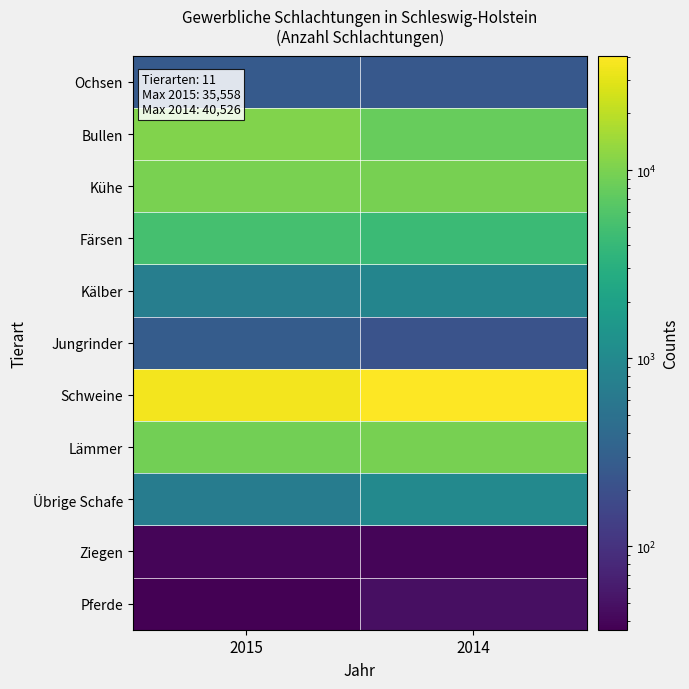

Reading right to left, extract all data points from this chart.

Ochsen: 2014=250	2015=262
Bullen: 2014=7873	2015=10825
Kühe: 2014=9570	2015=9853
Färsen: 2014=4364	2015=5126
Kälber: 2014=889	2015=734
Jungrinder: 2014=219	2015=278
Schweine: 2014=40526	2015=35558
Lämmer: 2014=9465	2015=9099
Übrige Schafe: 2014=993	2015=680
Ziegen: 2014=40	2015=40
Pferde: 2014=48	2015=36